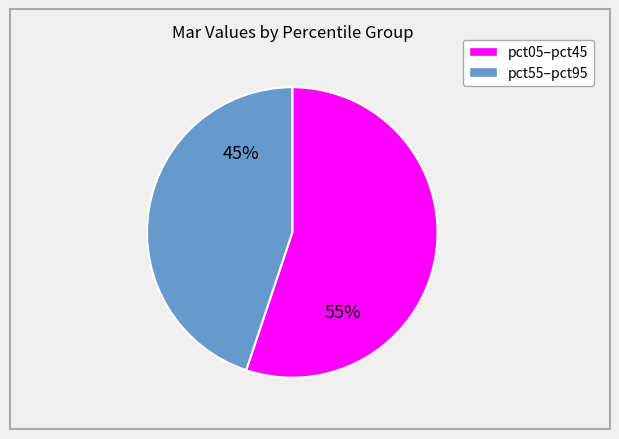

Is there any slice that represents more than half of the pie?

Yes